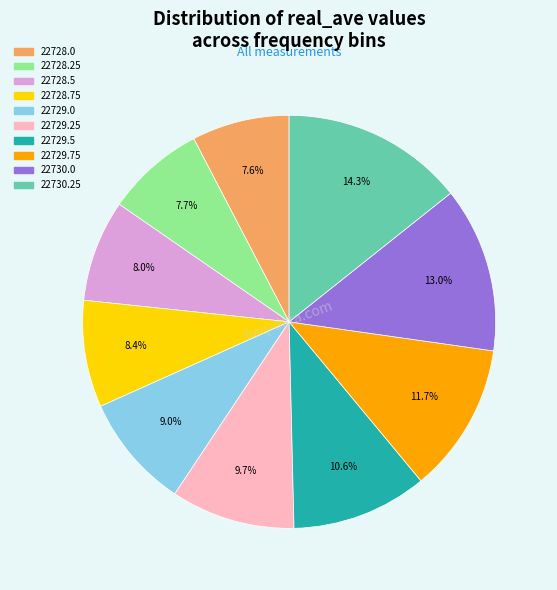

What percentage is the 22728.0 slice, to the nearest percent?

8%